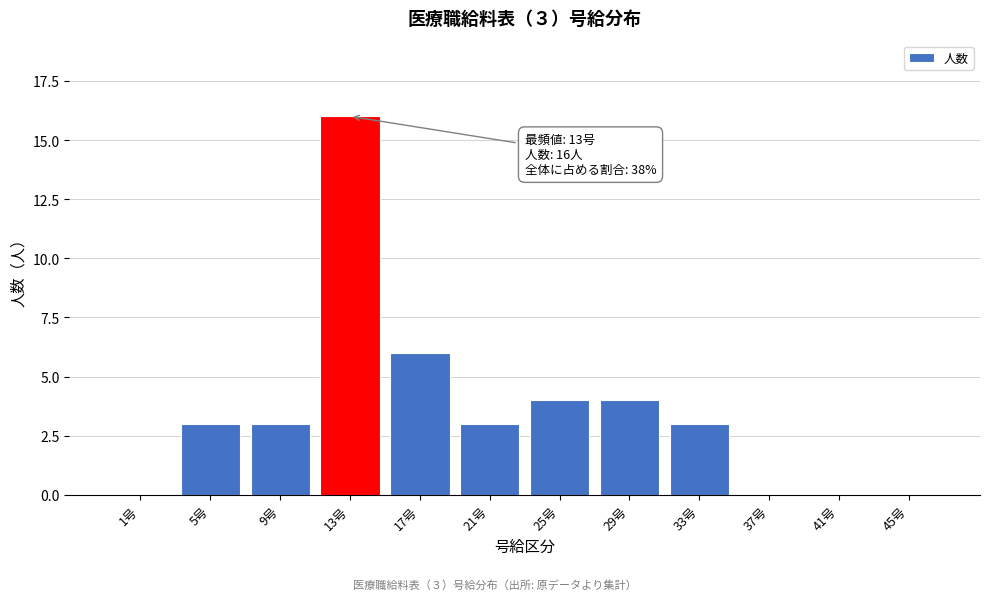

Reading left to right, extract all data points from this chart.

1号=0	5号=3	9号=3	13号=16	17号=6	21号=3	25号=4	29号=4	33号=3	37号=0	41号=0	45号=0